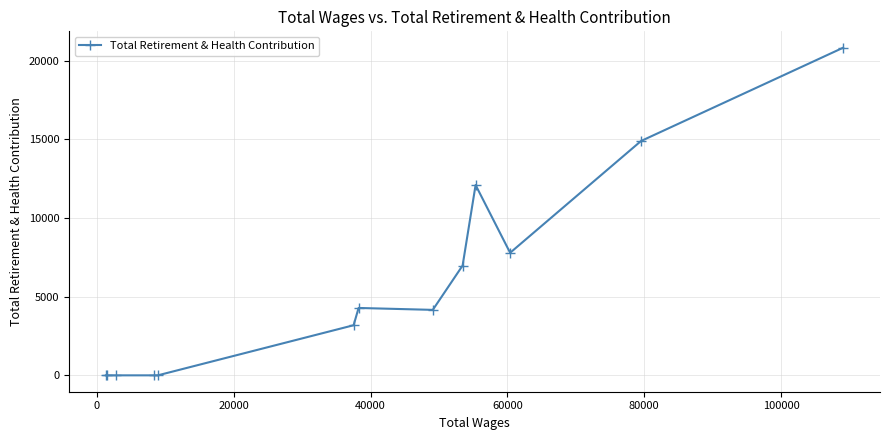

What is the difference between the second highest and minimum values?

14885.4